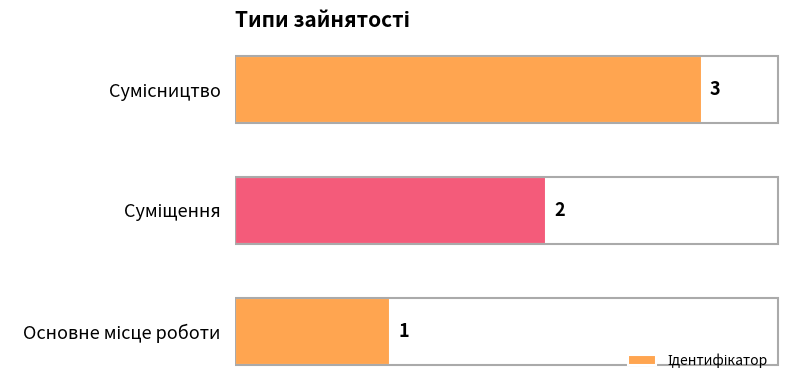

Count the values in the range 1 to 3.

3